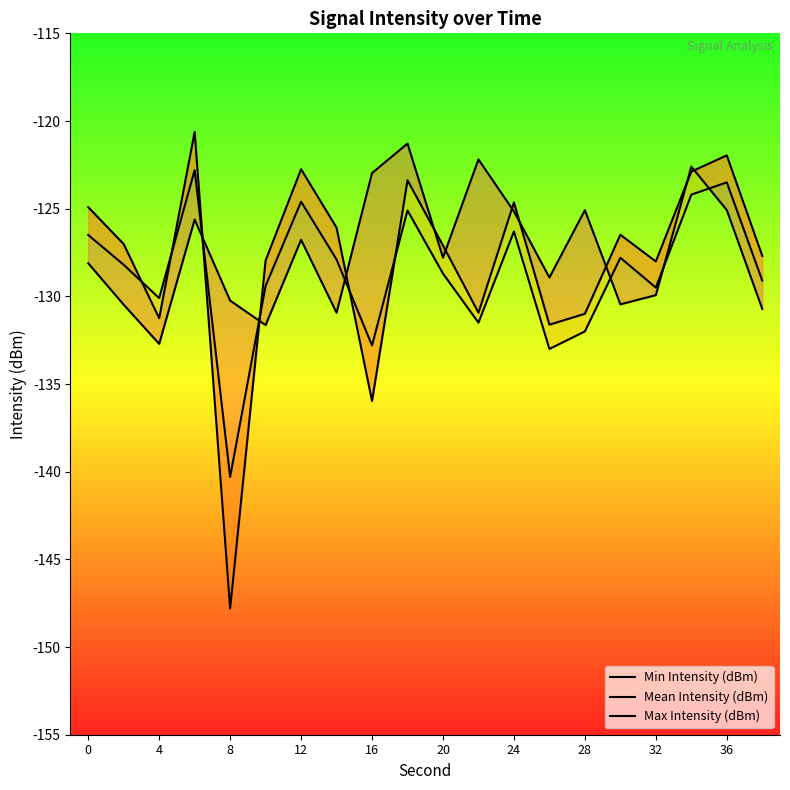

Reading right to left, list all the values displayed in this chart.

Min Intensity (dBm): -127.7	-122.0	-122.9	-128.0	-126.5	-131.0	-131.6	-124.6	-130.9	-127.1	-123.4	-136.0	-126.1	-122.8	-128.0	-147.8	-120.6	-131.2	-127.0	-124.9
Mean Intensity (dBm): -129.1	-123.5	-124.2	-129.5	-127.8	-132.0	-133.0	-126.3	-131.5	-128.7	-125.1	-132.8	-127.9	-124.6	-129.4	-140.3	-122.8	-130.1	-128.2	-126.5
Max Intensity (dBm): -130.7	-125.1	-122.6	-129.9	-130.5	-125.1	-128.9	-125.2	-122.2	-127.8	-121.3	-123.0	-130.9	-126.8	-131.6	-130.2	-125.6	-132.7	-130.5	-128.1